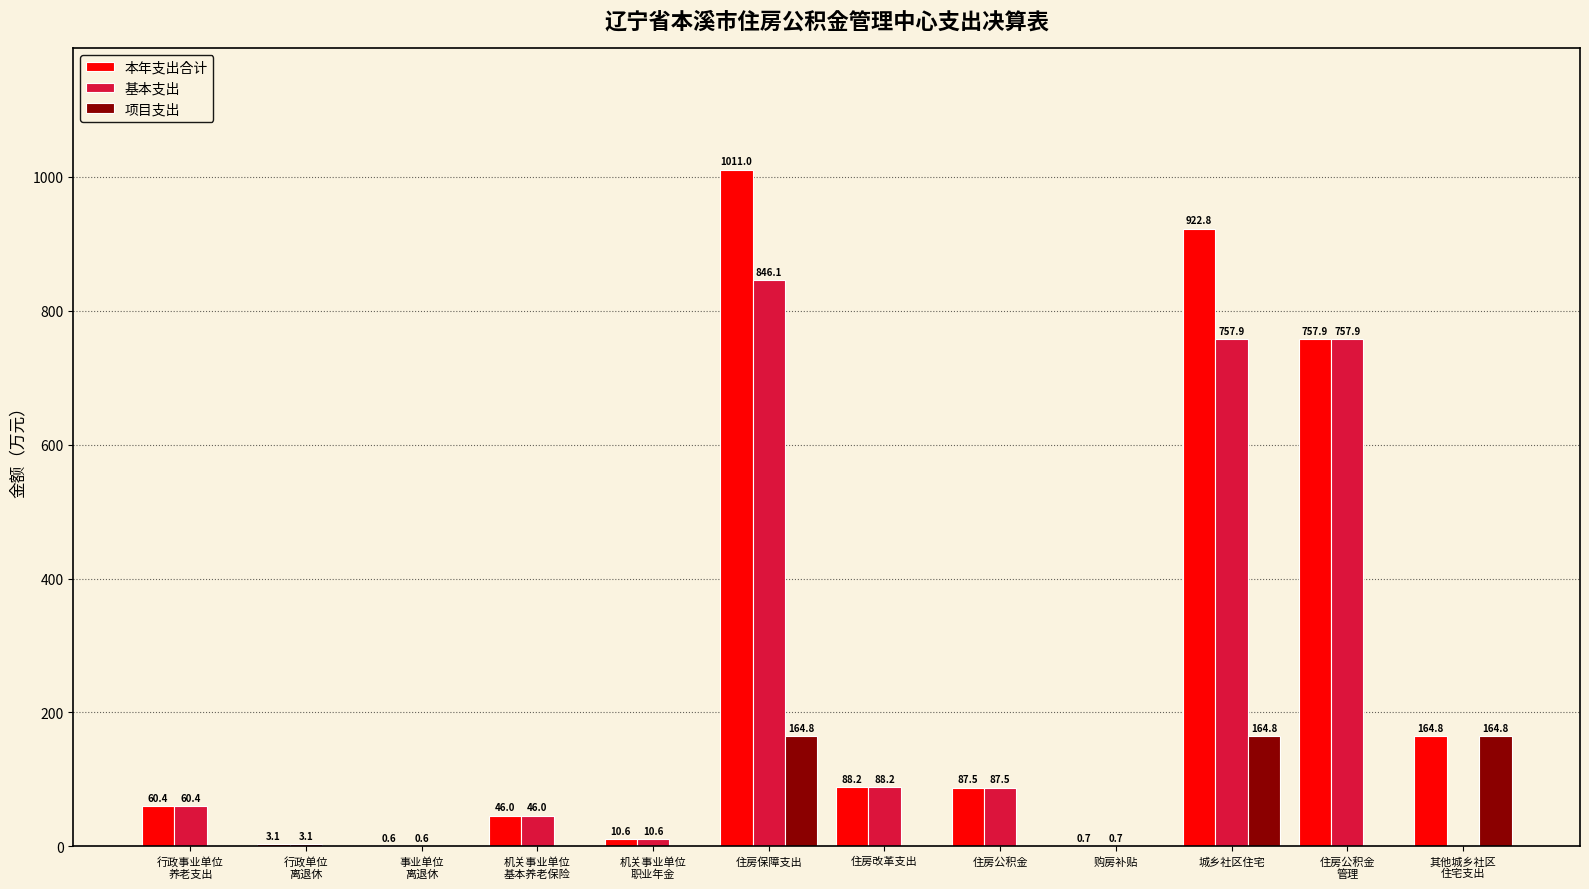

How many distinct data groups are displayed?

3